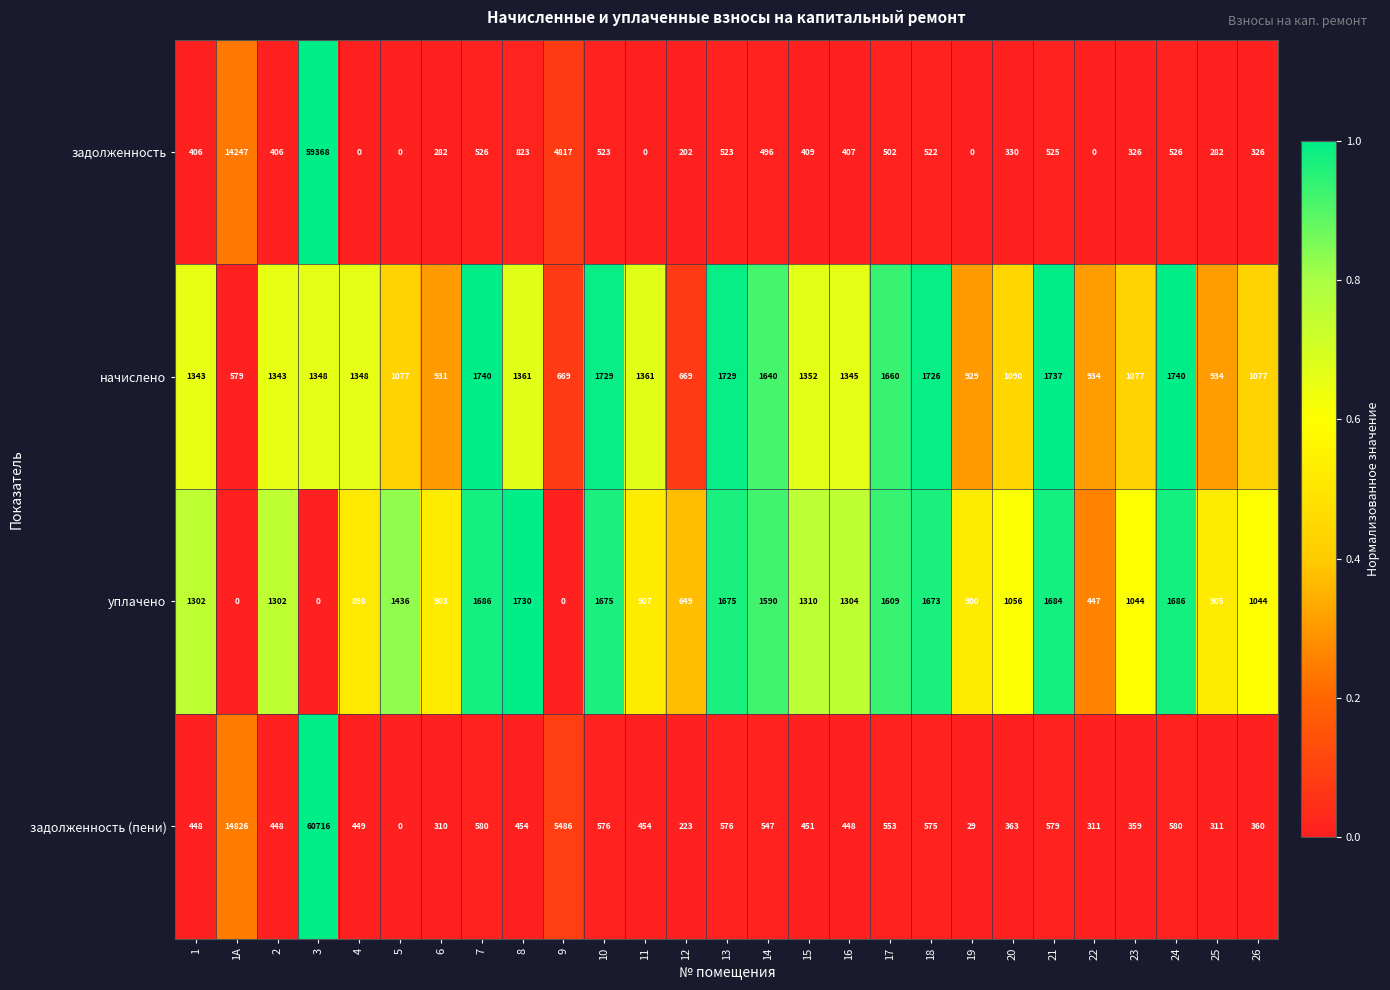

How many series are shown in this chart?

4